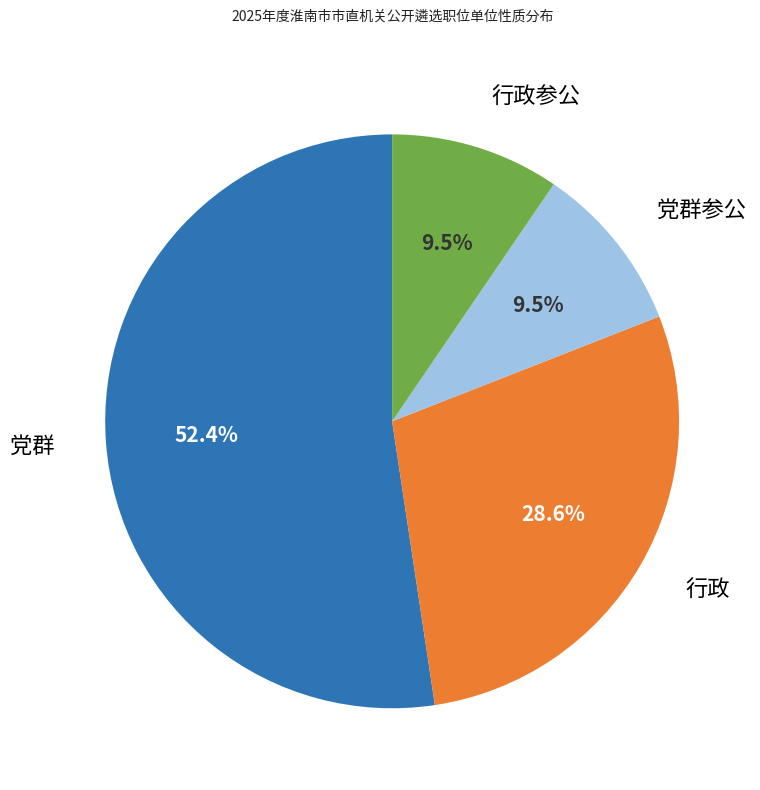

Is there a majority slice in this chart?

Yes